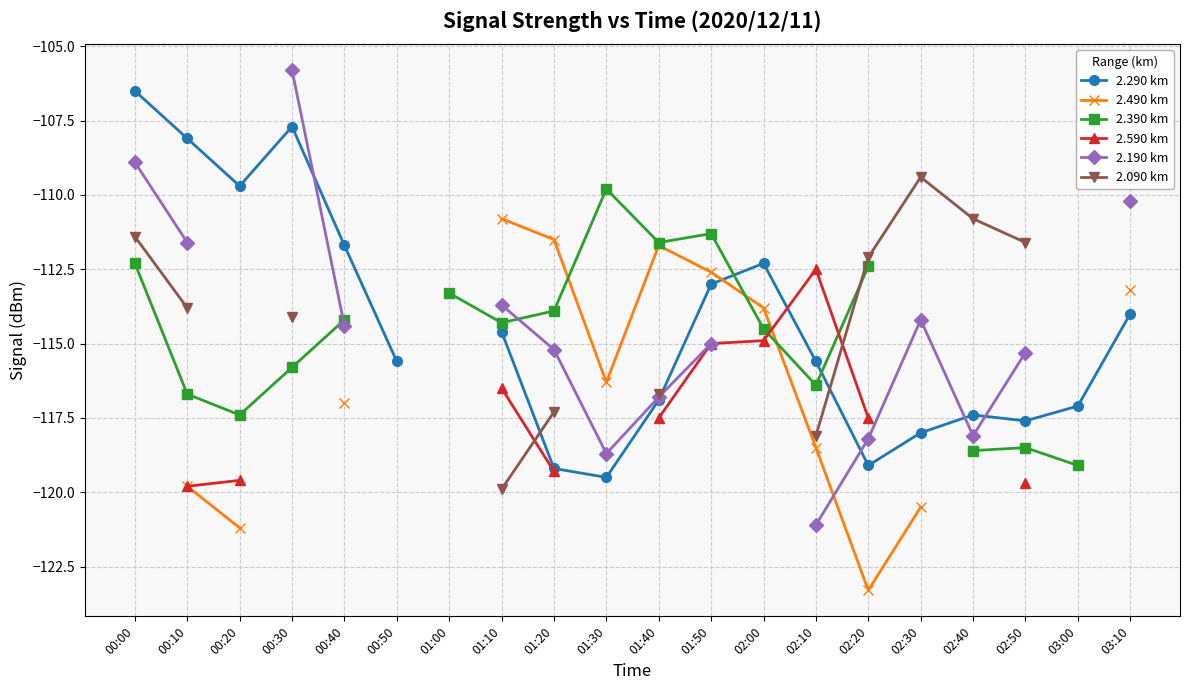

Is the value of 2.490 km at 01:20 greater than the value of 2.090 km at 02:20?

Yes